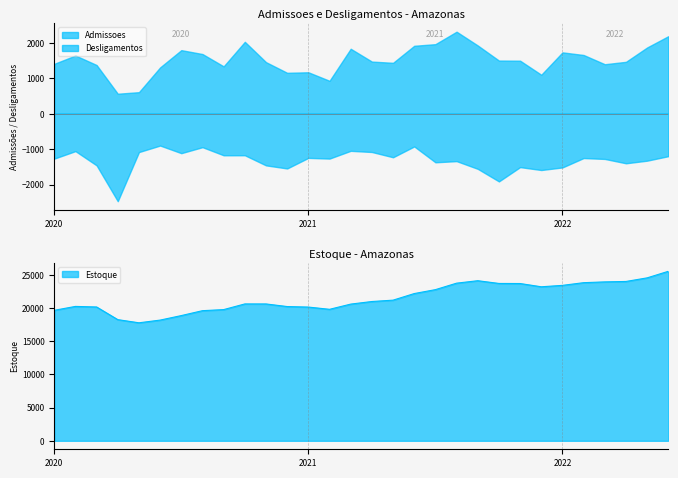

Rank the series at JAN from lowest to highest value.

Desligamentos, Admissoes, Estoque